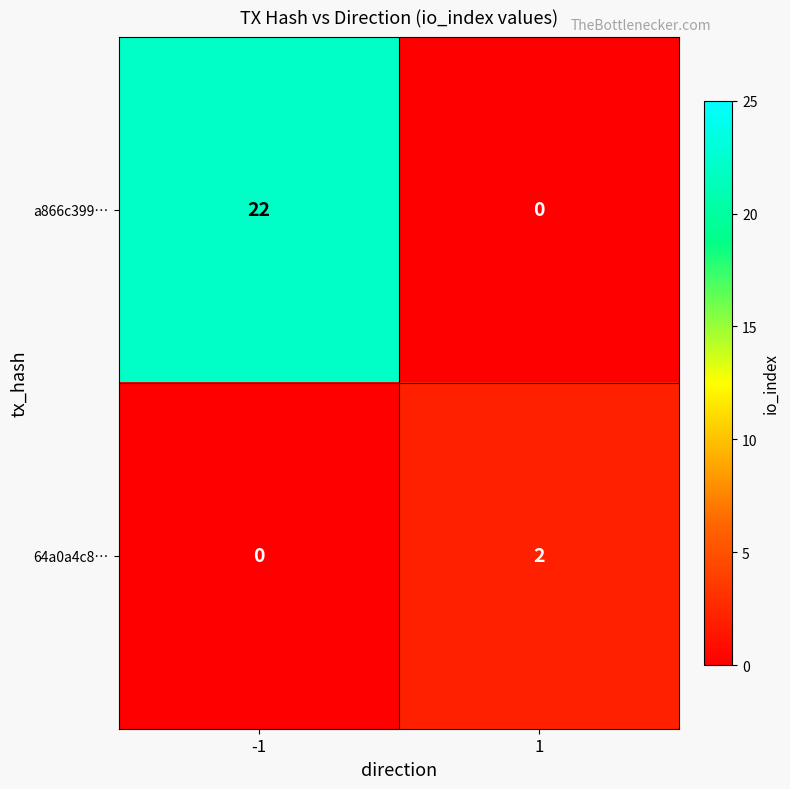

List the series in order of their overall mean, highest first.

a866c399…, 64a0a4c8…